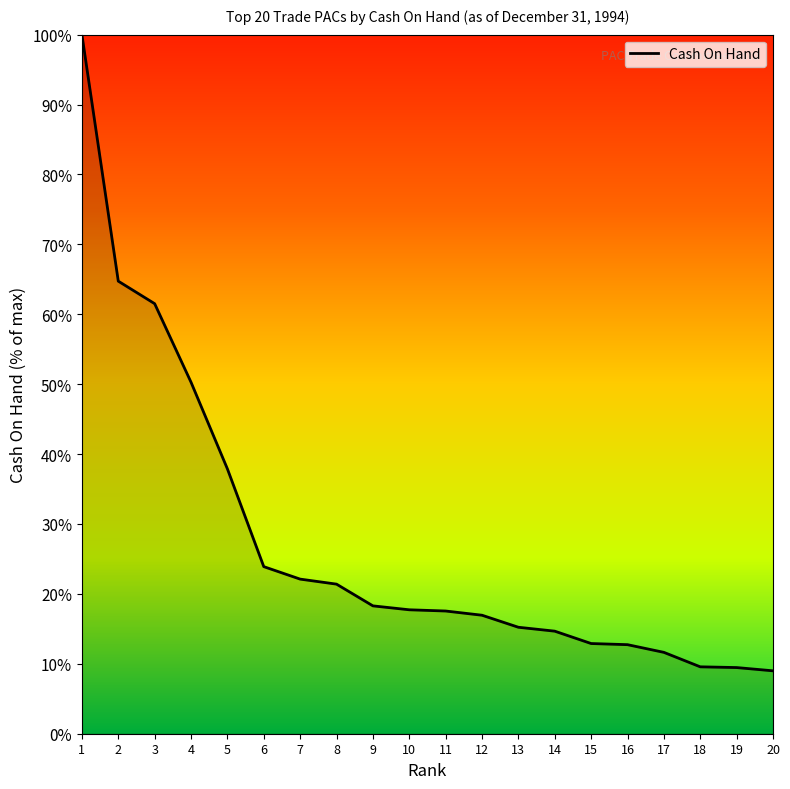

True or false: the data shows 100.0 at 1.

True